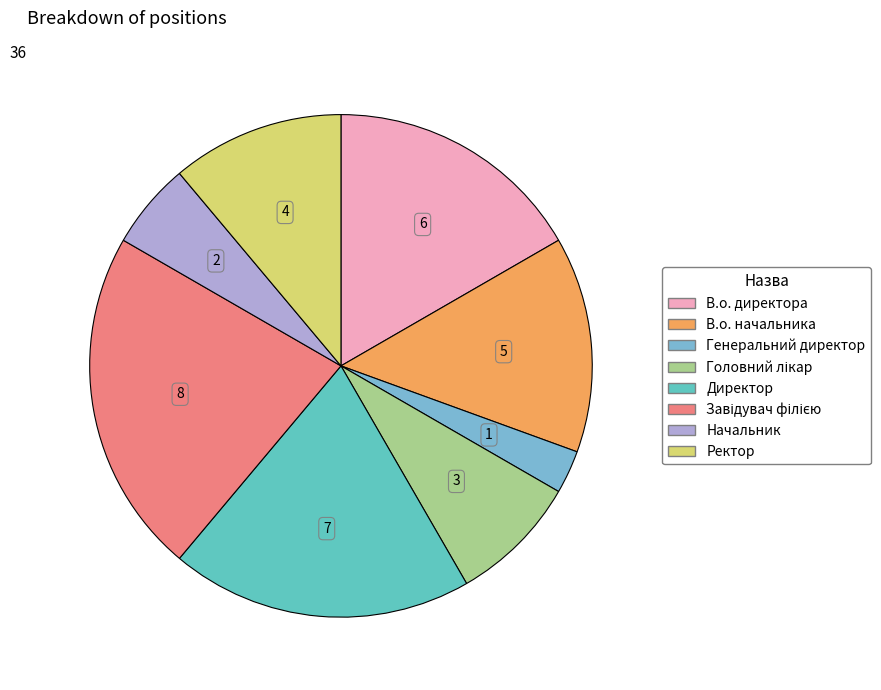

How many segments does this pie chart have?

8